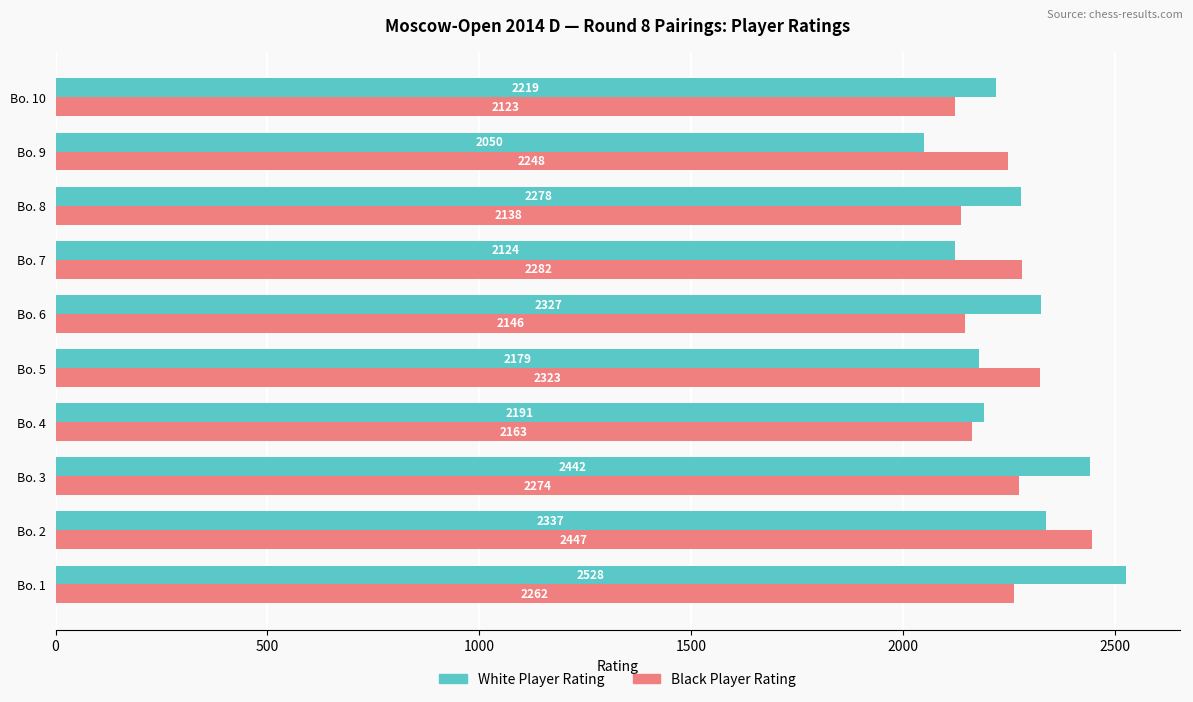

Rank the series by their maximum value, from lowest to highest.

Black Player Rating, White Player Rating